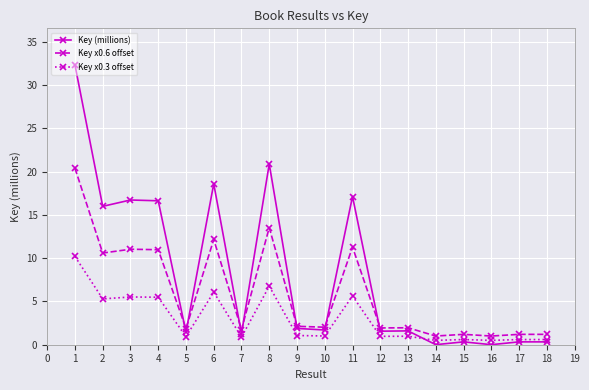

How many data points does each series have?

18